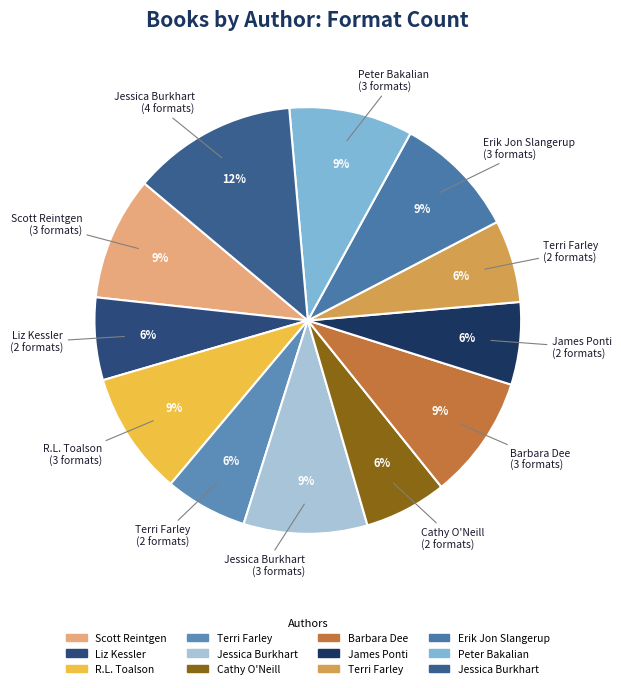

Rank the categories by value from lowest to highest.

Liz Kessler, Terri Farley (Renegade), Cathy O'Neill, James Ponti, Terri Farley (Dark Sunshine), Scott Reintgen, R.L. Toalson, Jessica Burkhart (Falling Hard), Barbara Dee, Erik Jon Slangerup, Peter Bakalian, Jessica Burkhart (Showdown)